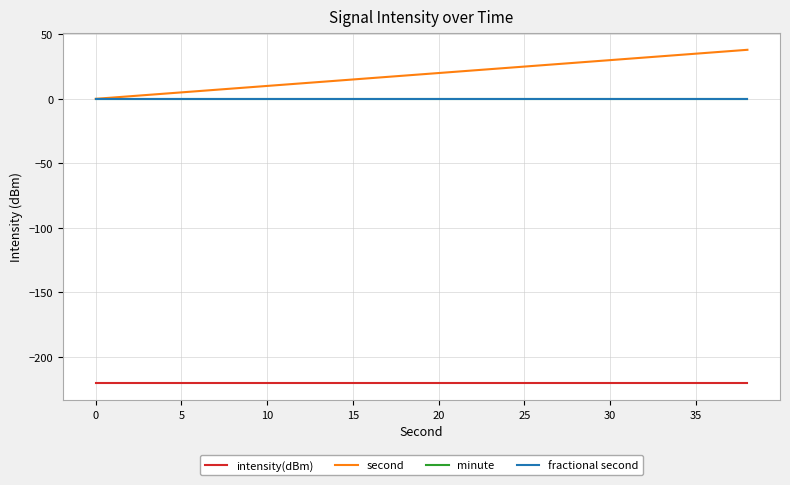

Does the chart display data point markers on the line(s)?

No